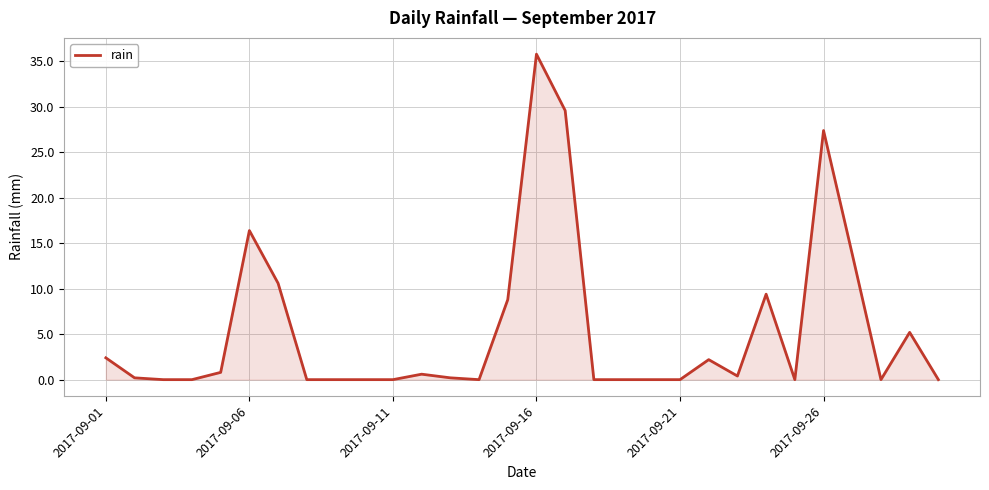

What is the greatest value displayed?

35.8